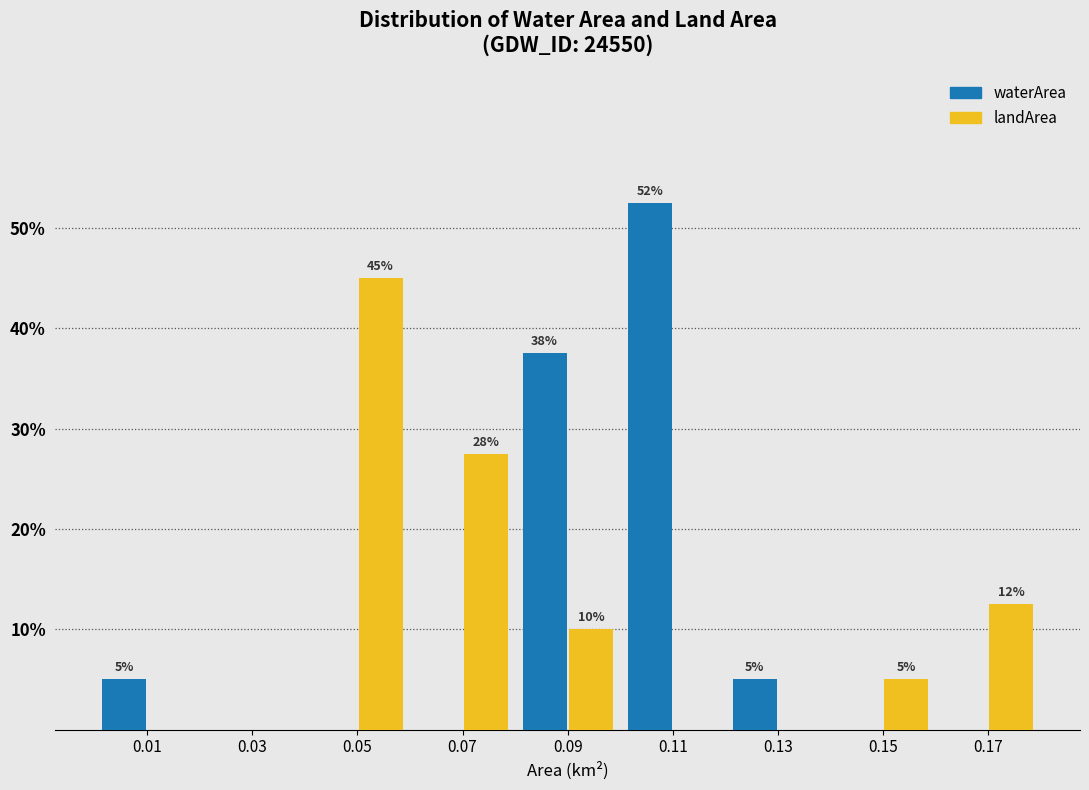

In the landArea series, which range on the x-axis has the tallest bar?

0.04 to 0.06